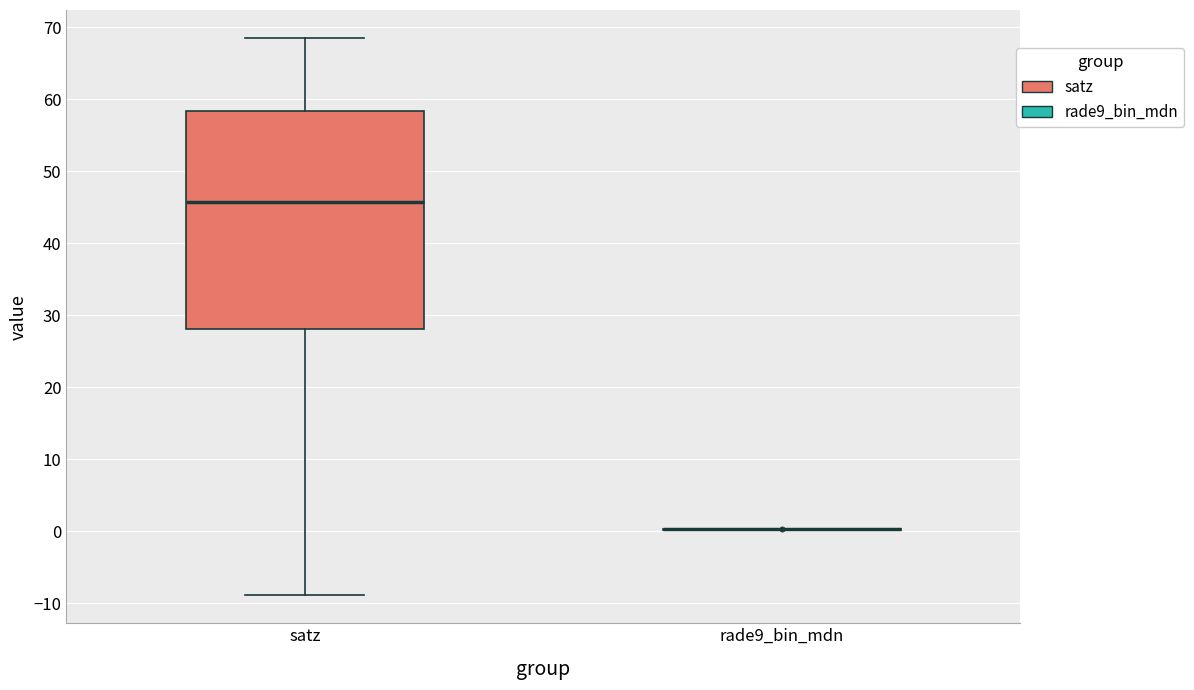

Comparing the boxes themselves (not the whiskers), which one is the tallest?

satz